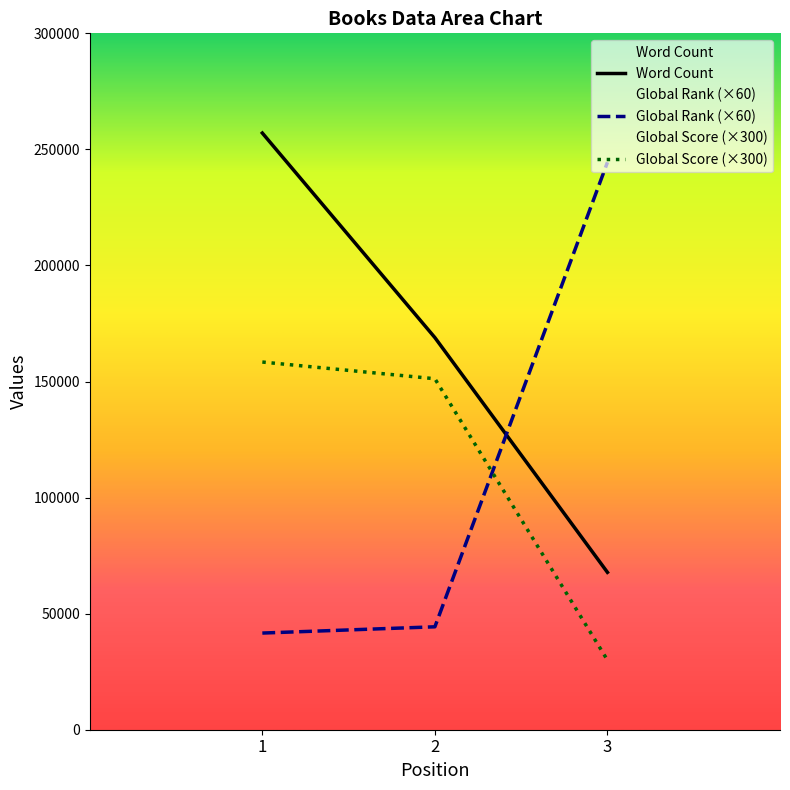

Does the chart have visible grid lines?

No